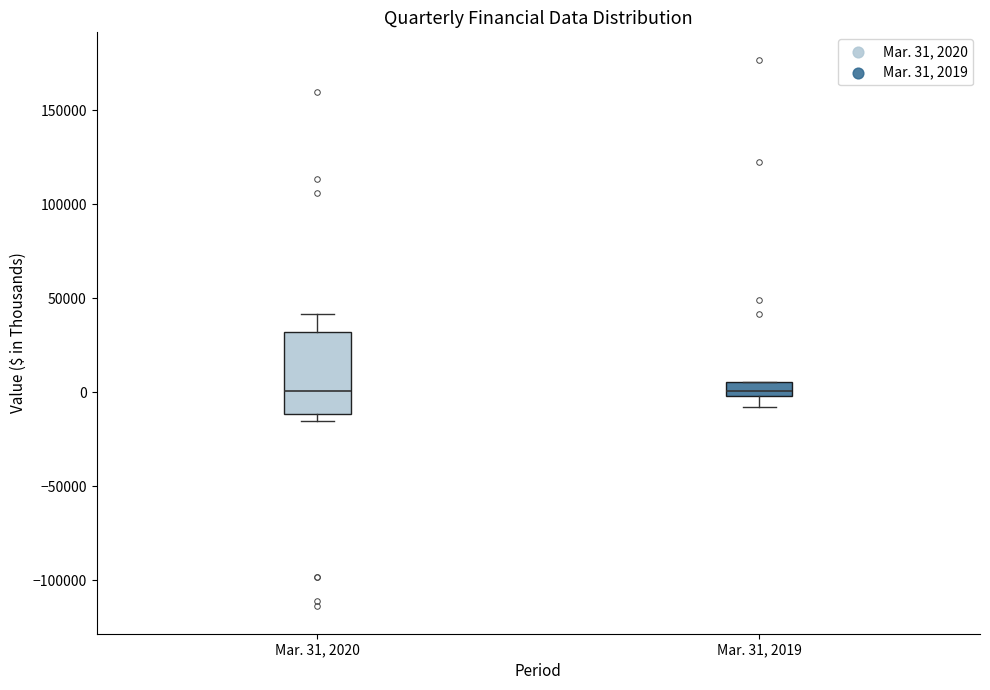

Where is the upper edge of the box for Mar. 31, 2019 on the y-axis? The values are not printed on the chart, so give them approximately, as read against the axis.

5000